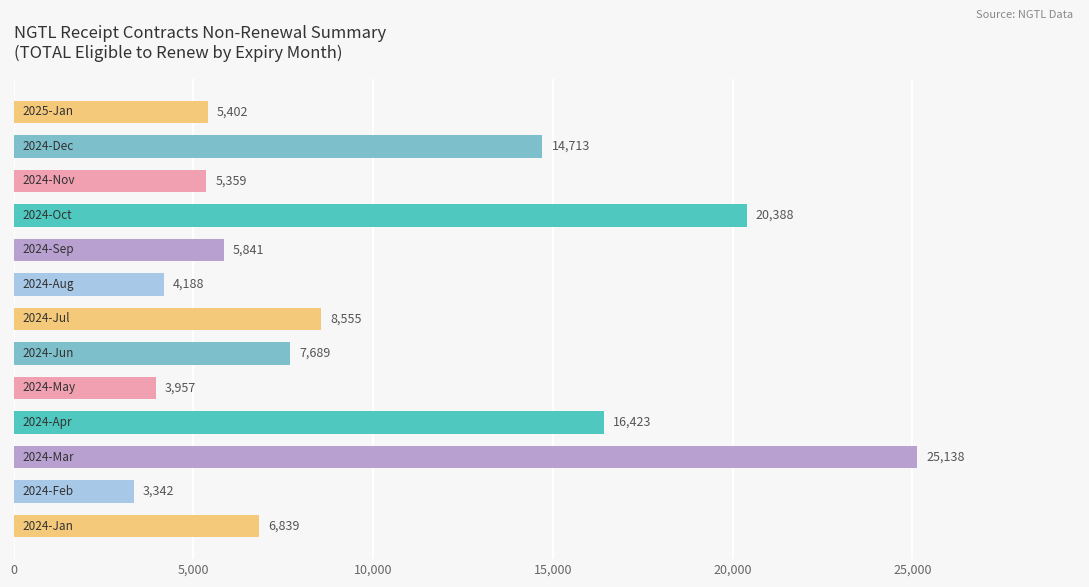

How many distinct data groups are displayed?

1